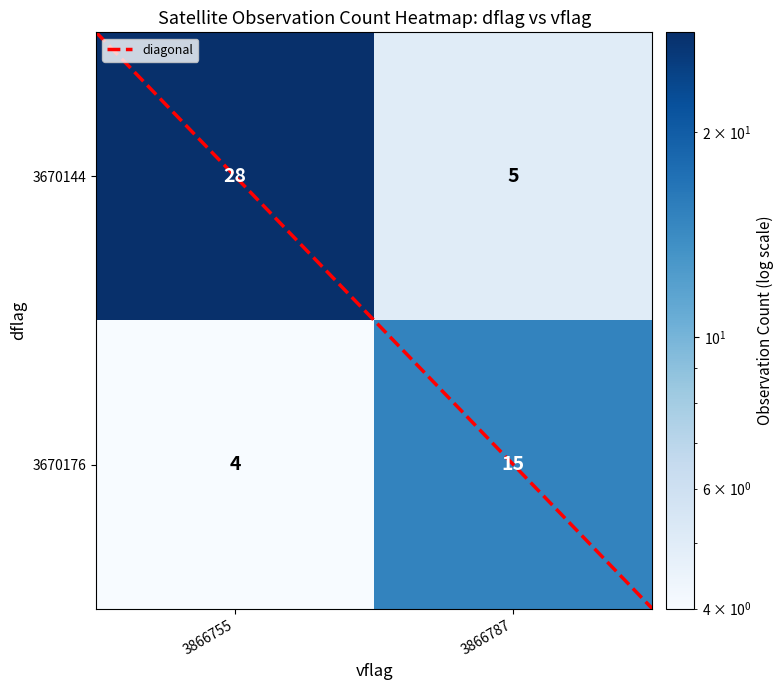

What is the maximum value shown in the chart?

28